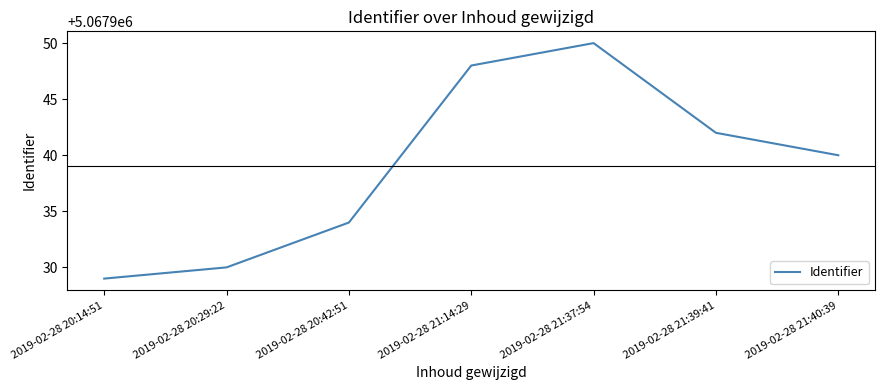

Approximately how many times larger is the value at 2019-02-28 21:14:29 compared to 2019-02-28 20:42:51?

1.0